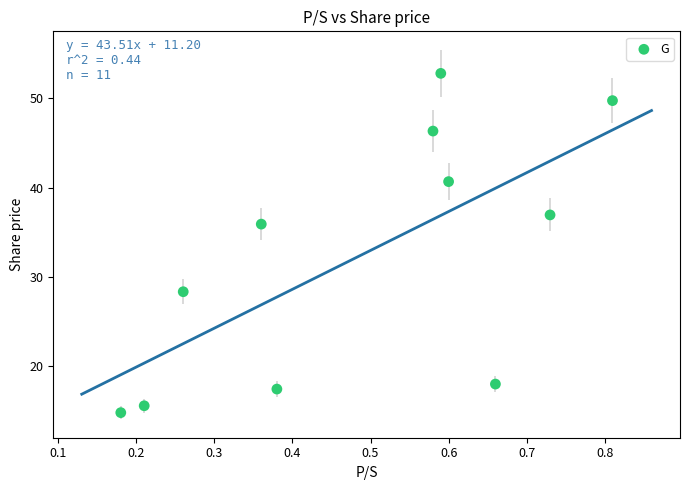

What is the range of Y values (max minus min)?

38.0